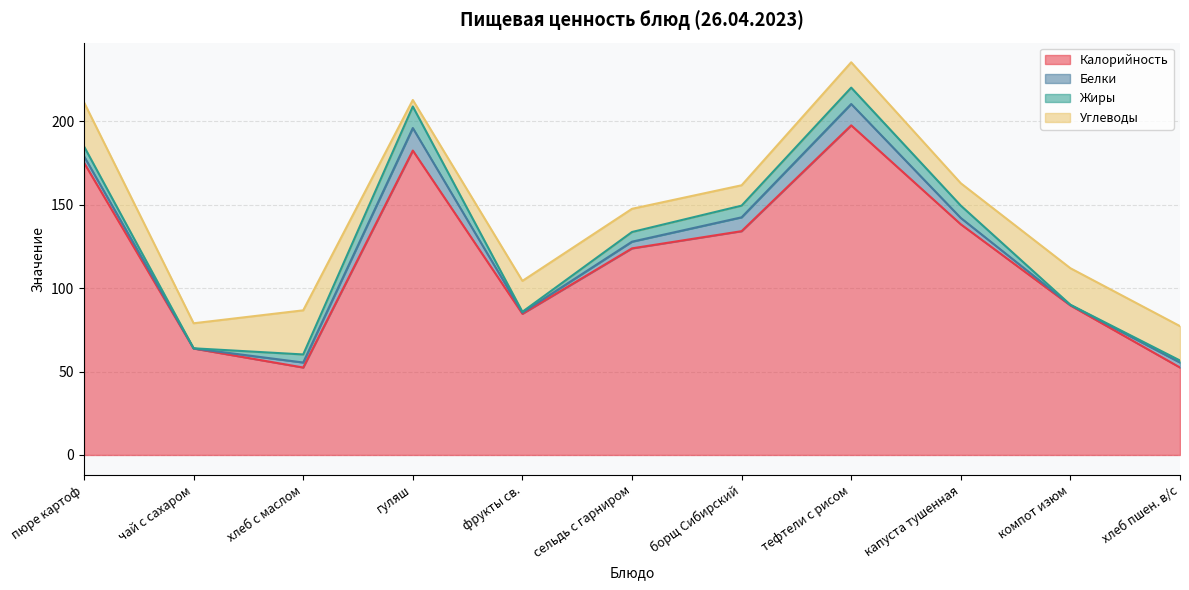

What is the lowest value of the Калорийность series?

52.4